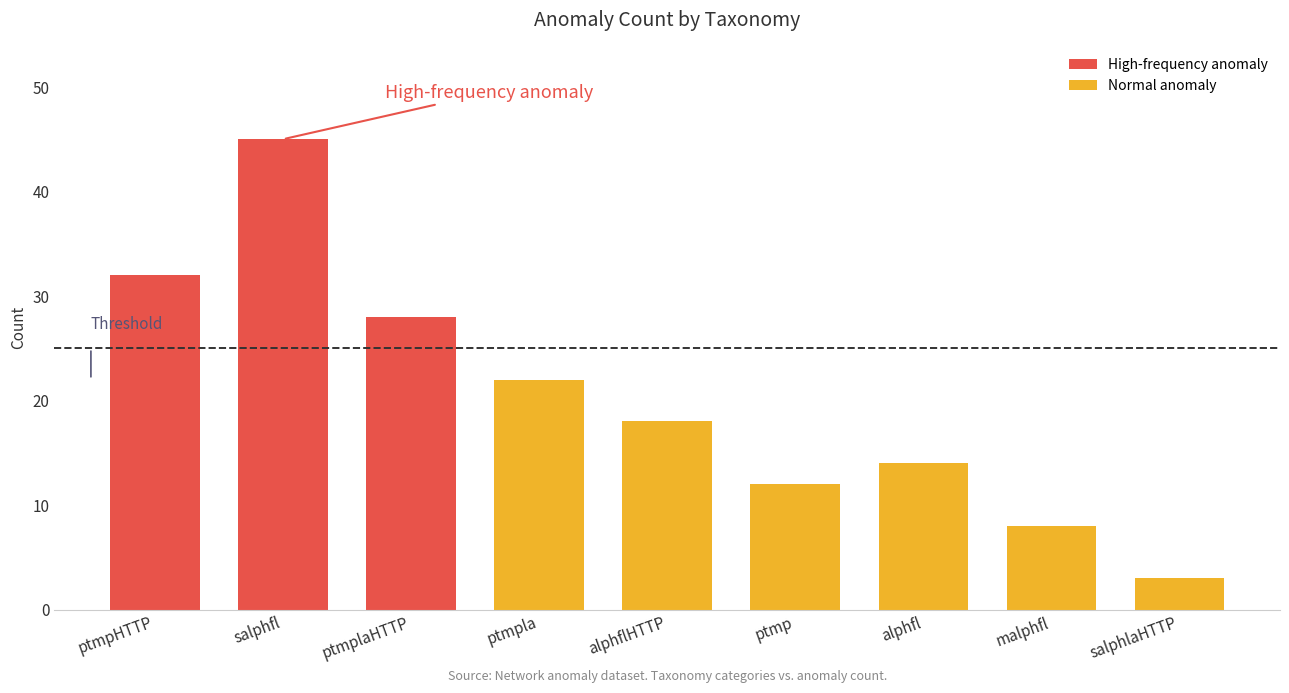

True or false: the data shows 1 at malphfl.

False